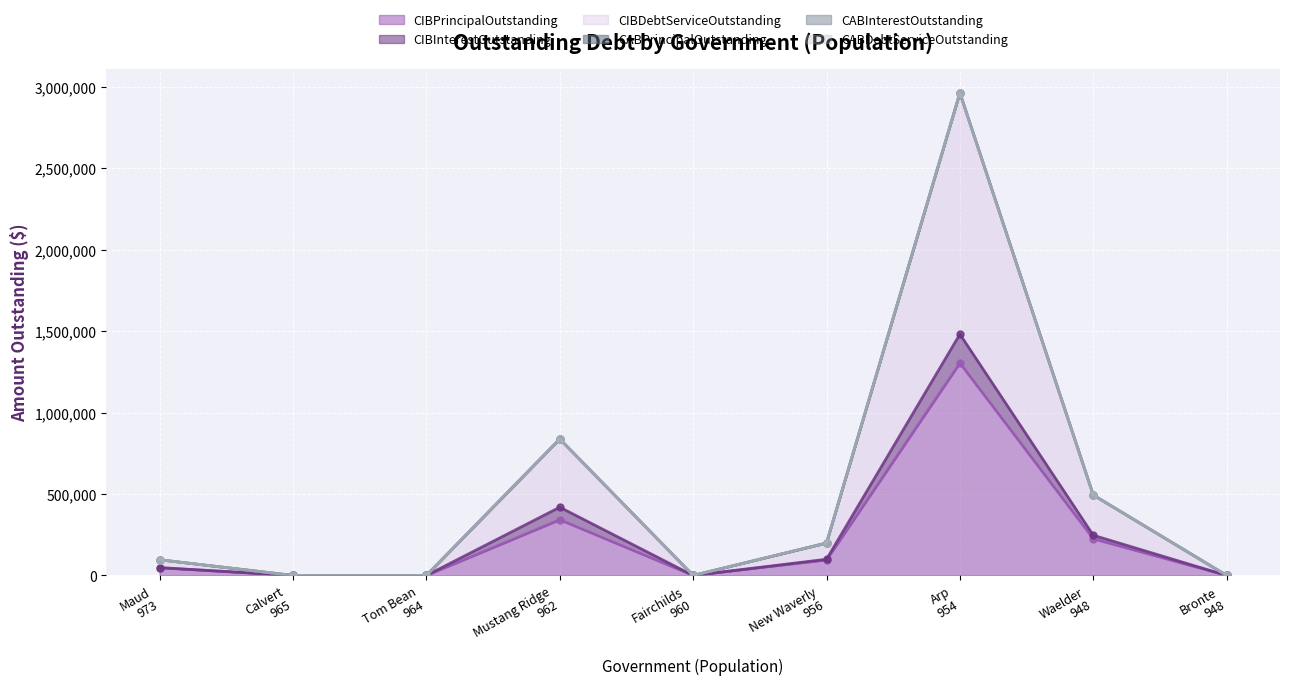

Does the chart display data point markers on the line(s)?

Yes